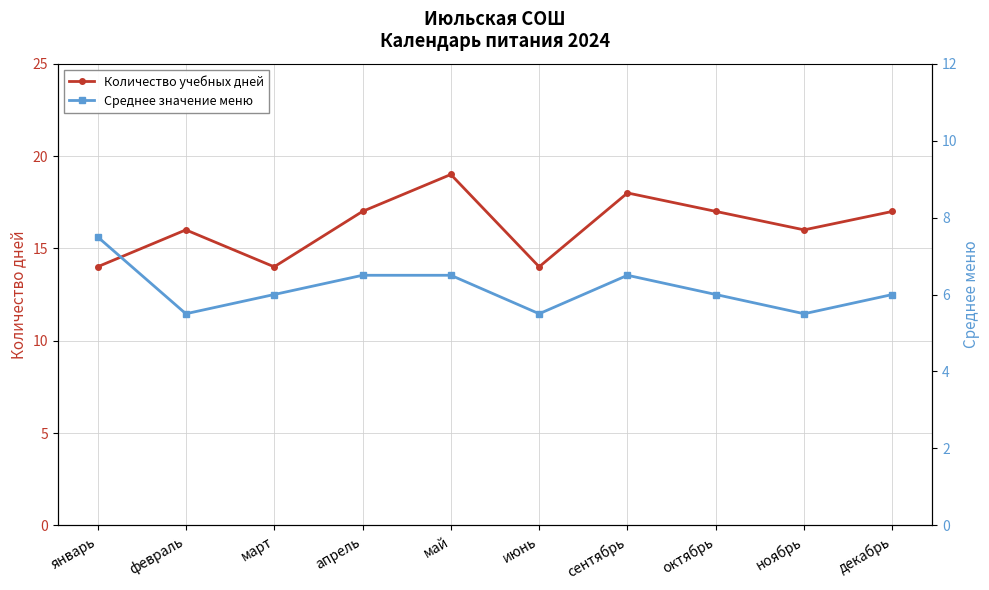

Count the Количество учебных дней values in the range 14 to 17.

8